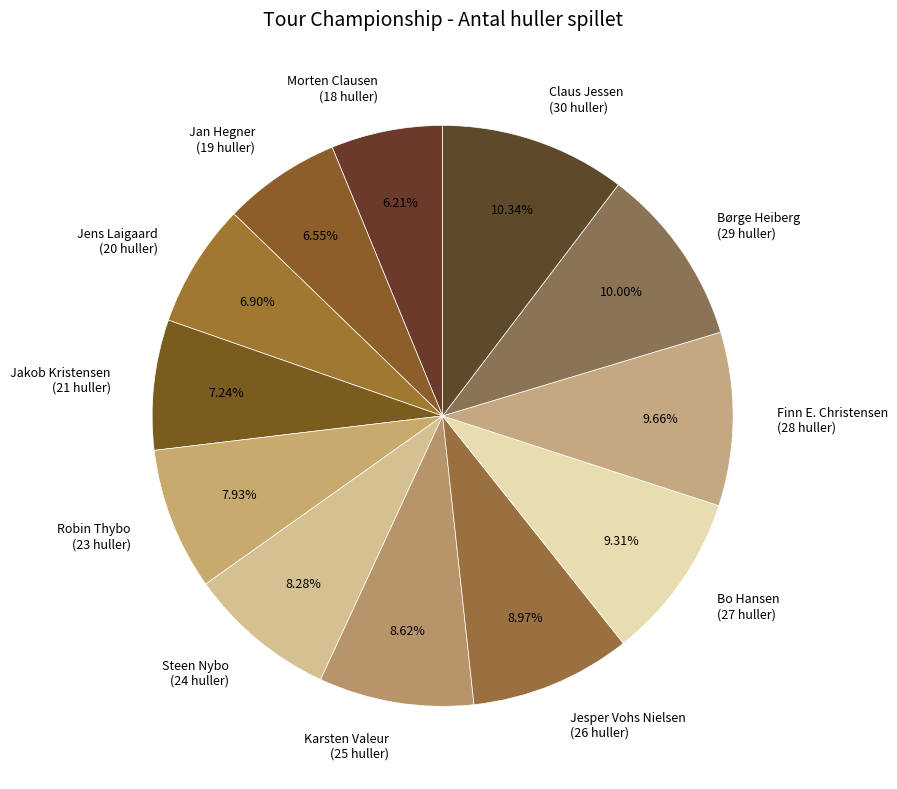

Does Jesper Vohs Nielsen represent more than half of the total?

No